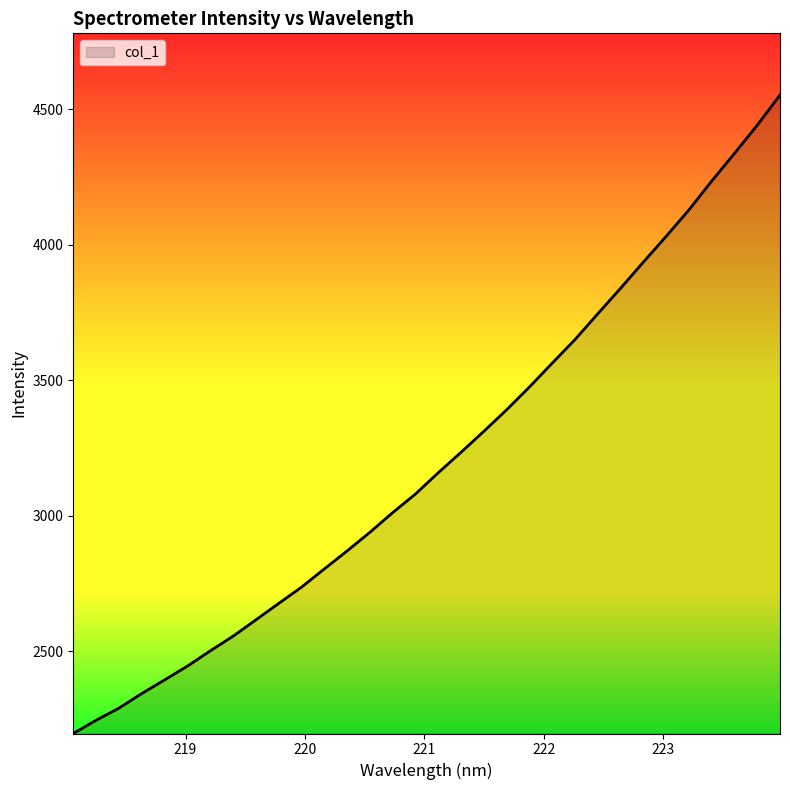

What is the difference between the maximum and minimum values?

2355.0